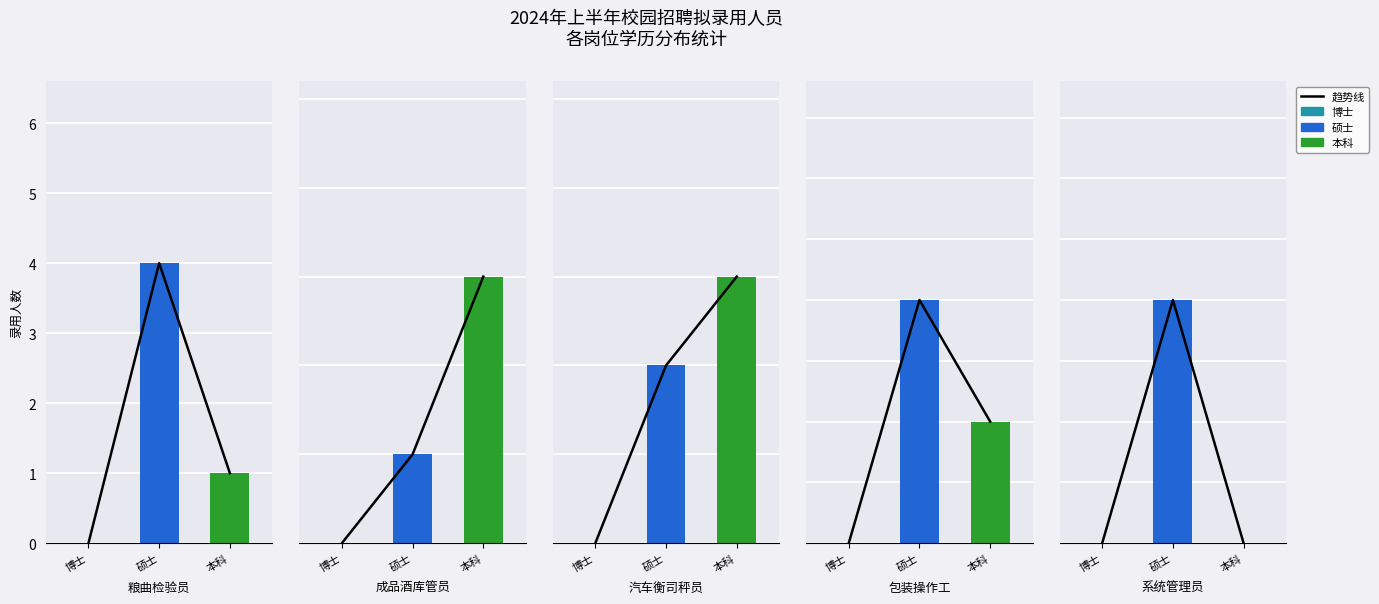

Is it true that the value at 硕士 is 2?

True